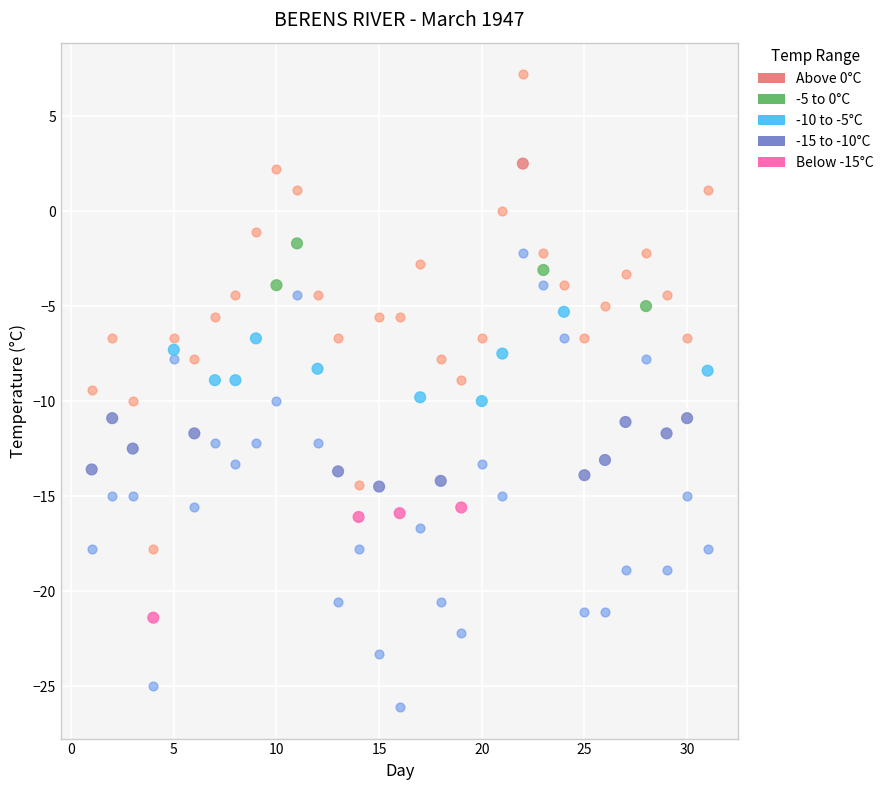

Across all data points, what is the range of Y values (max minus min)?

33.3